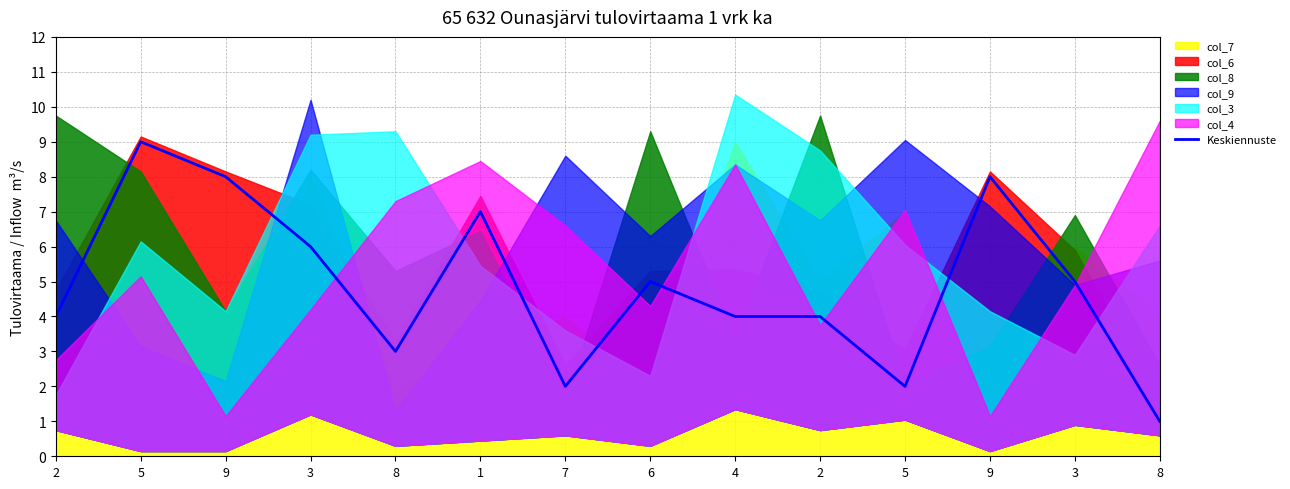

Rank the categories by value from highest to lowest.

5, 9, 9, 1, 3, 6, 3, 2, 4, 2, 8, 7, 5, 8